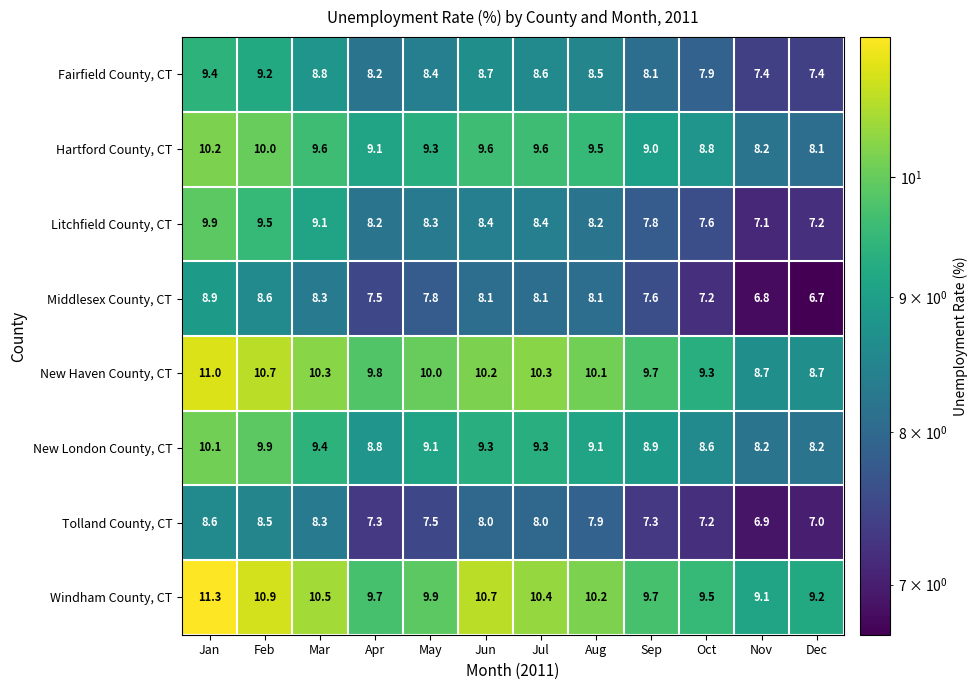

At which category does the chart reach its minimum across all series?

Dec